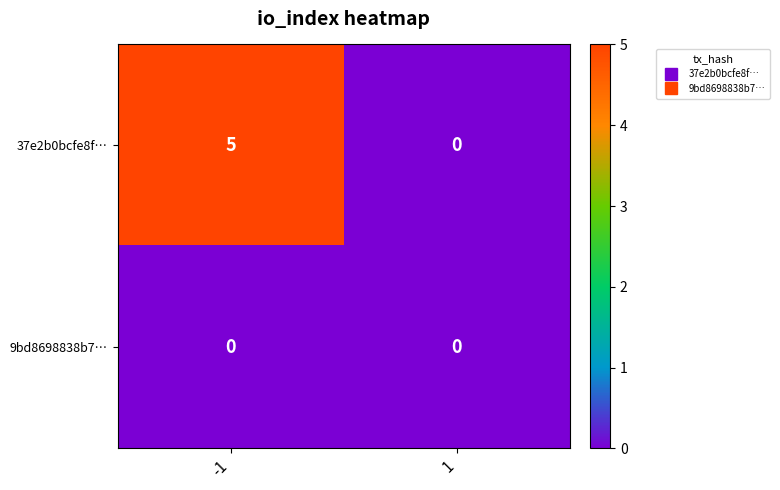

What is the sum of the 37e2b0bcfe8f… values at 1 and -1?

5